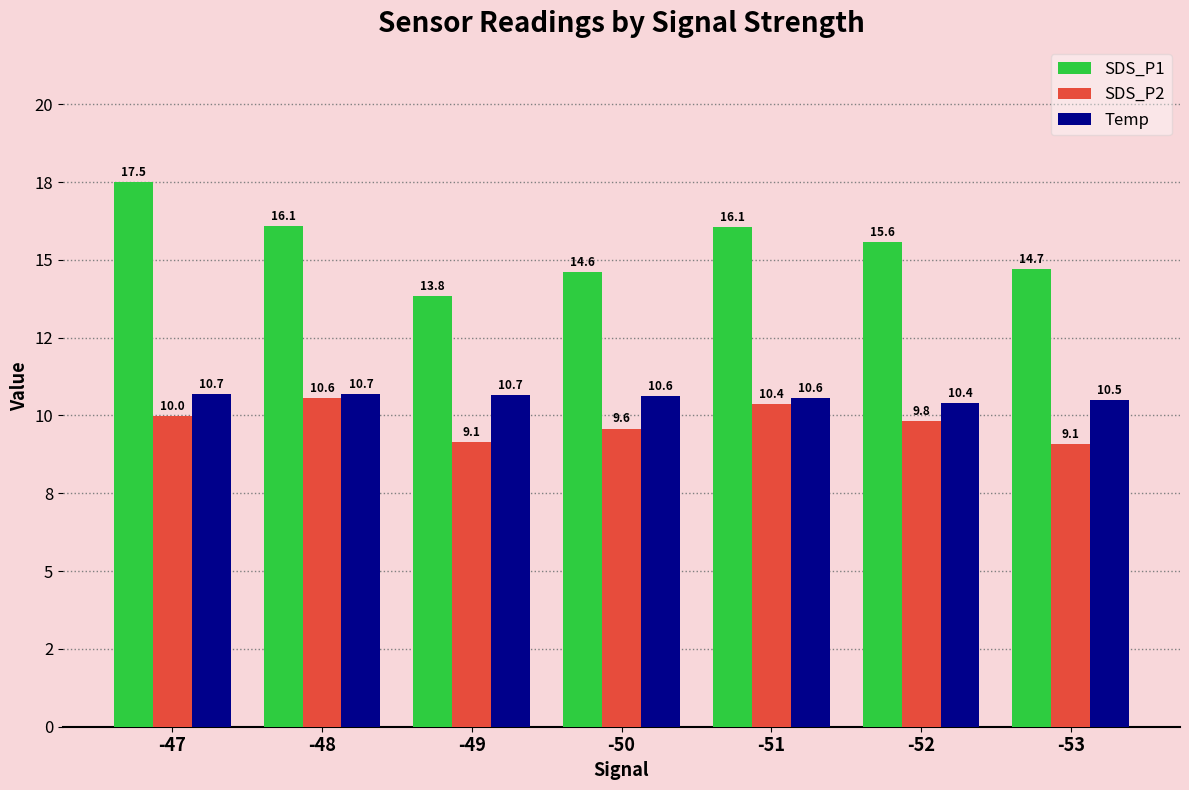

Are the bars horizontal?

No